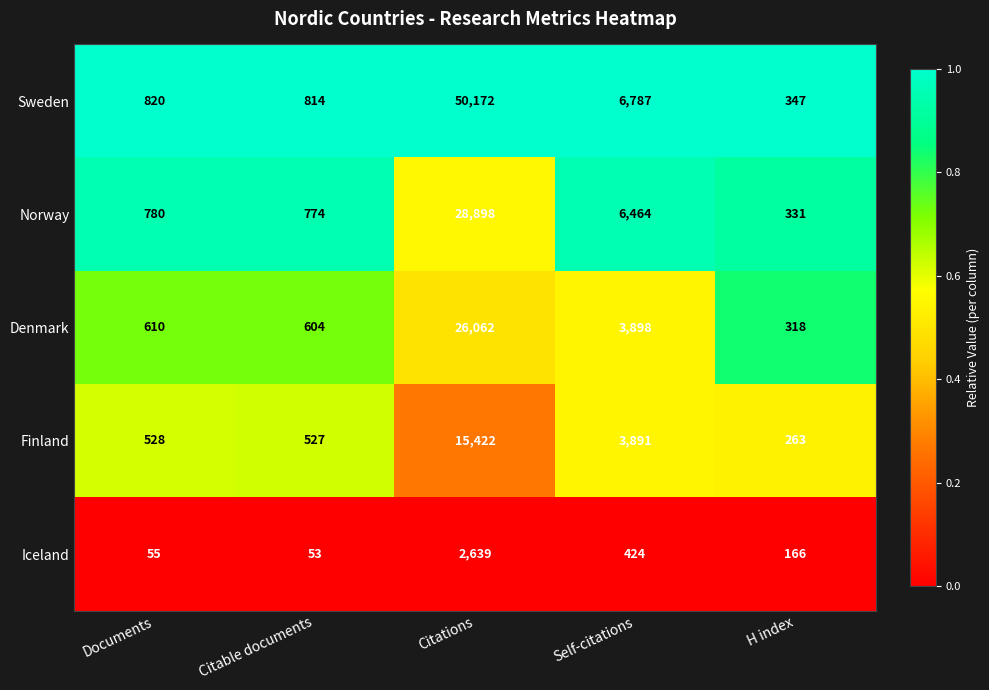

What is the total value across all series at Self-citations?

21464